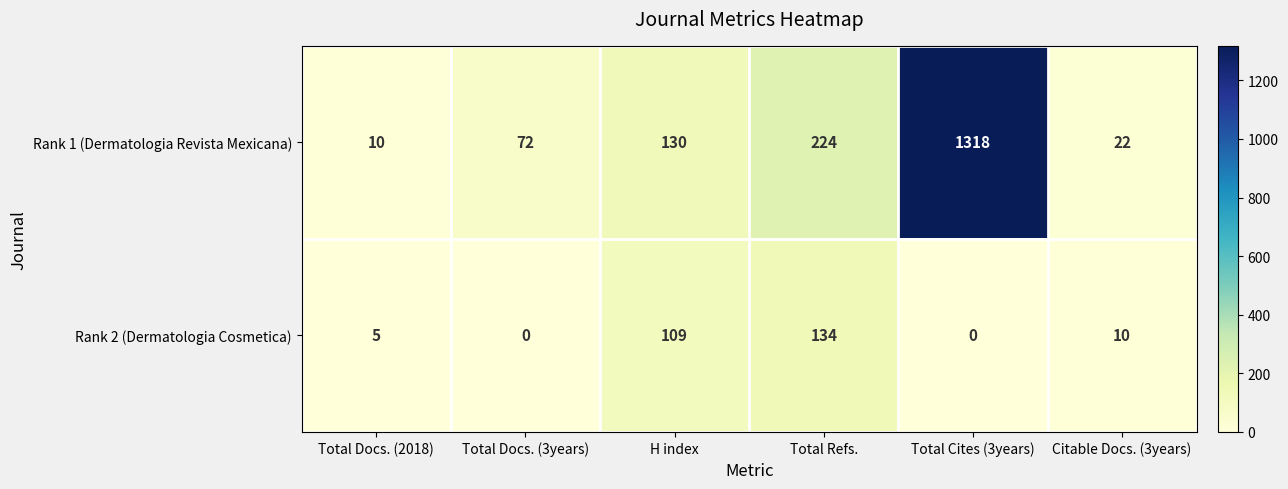

Which series has the largest total across all categories?

Rank 1 (Dermatologia Revista Mexicana)